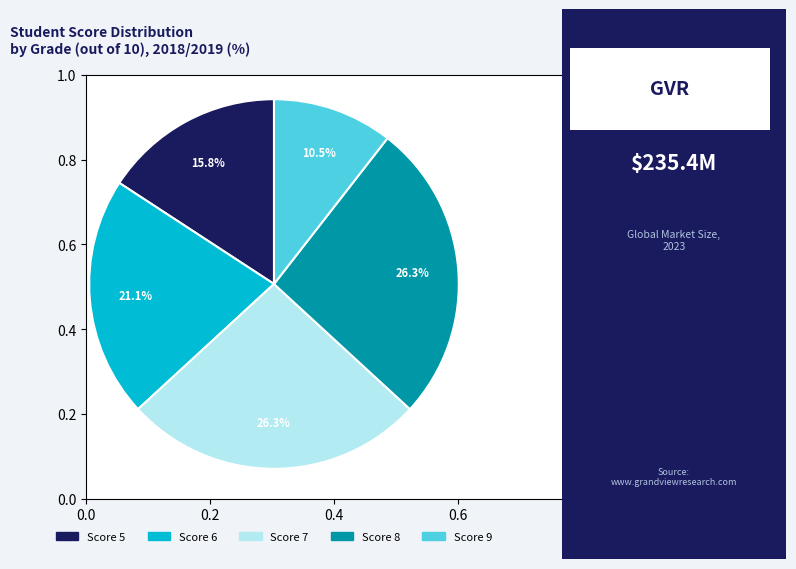

Is there a majority slice in this chart?

No